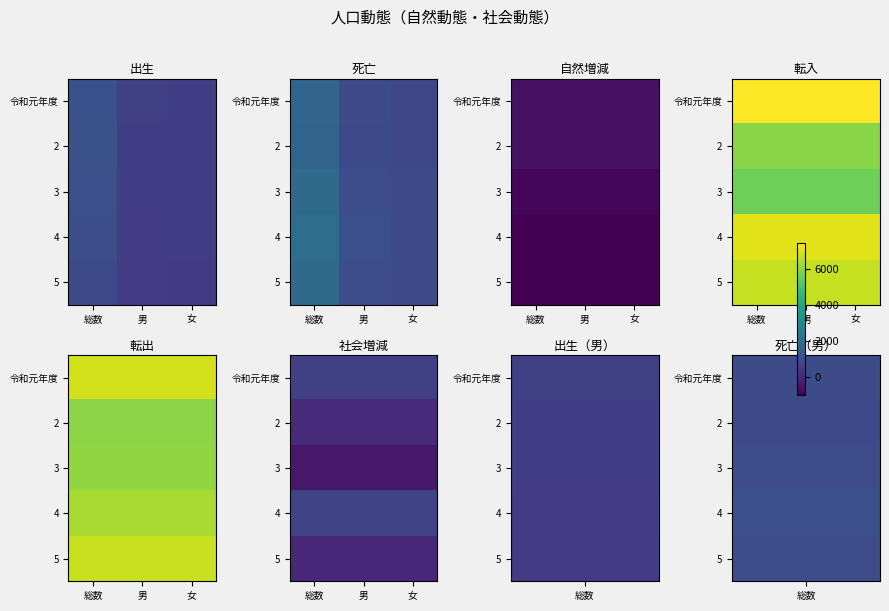

Read the 5 value at 男.

-49